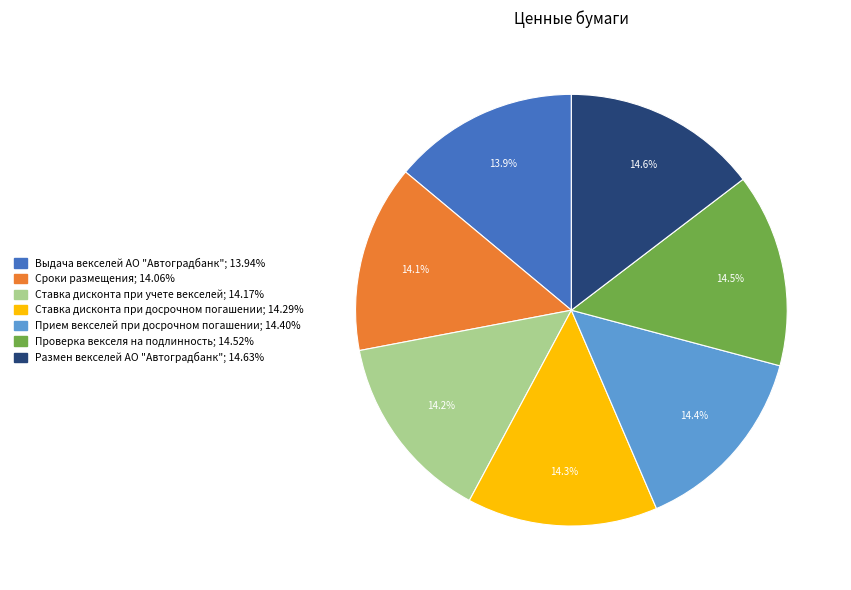

How many segments does this pie chart have?

7